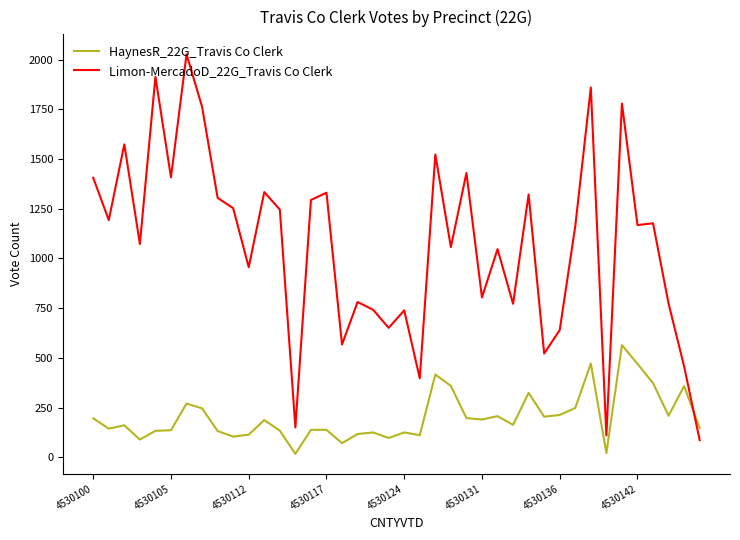

List the series in order of their overall mean, highest first.

Limon-MercadoD_22G_Travis Co Clerk, HaynesR_22G_Travis Co Clerk